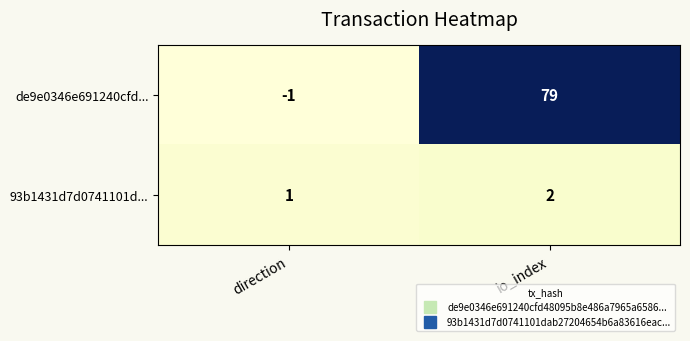

At which category is the sum across all series the highest?

io_index